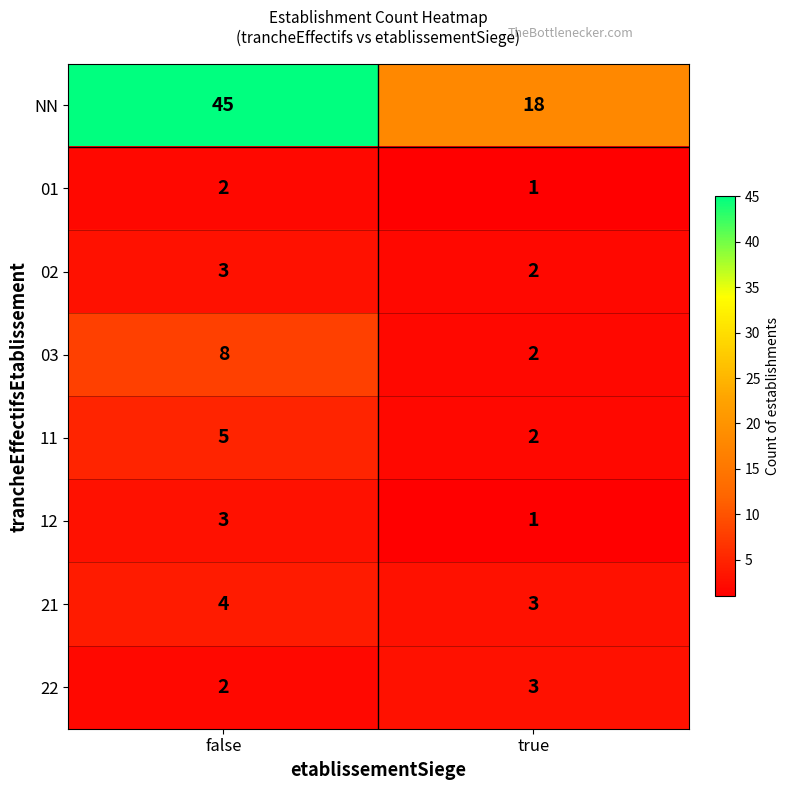

The value of 03 at true is 2. True or false?

True